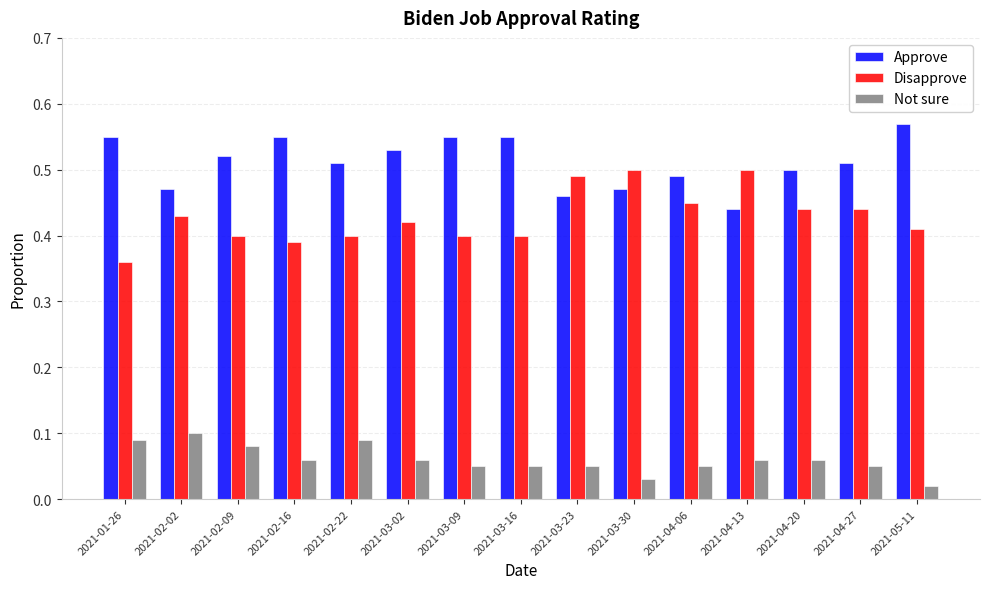

Rank the series at 2021-04-20 from lowest to highest value.

Not sure, Disapprove, Approve